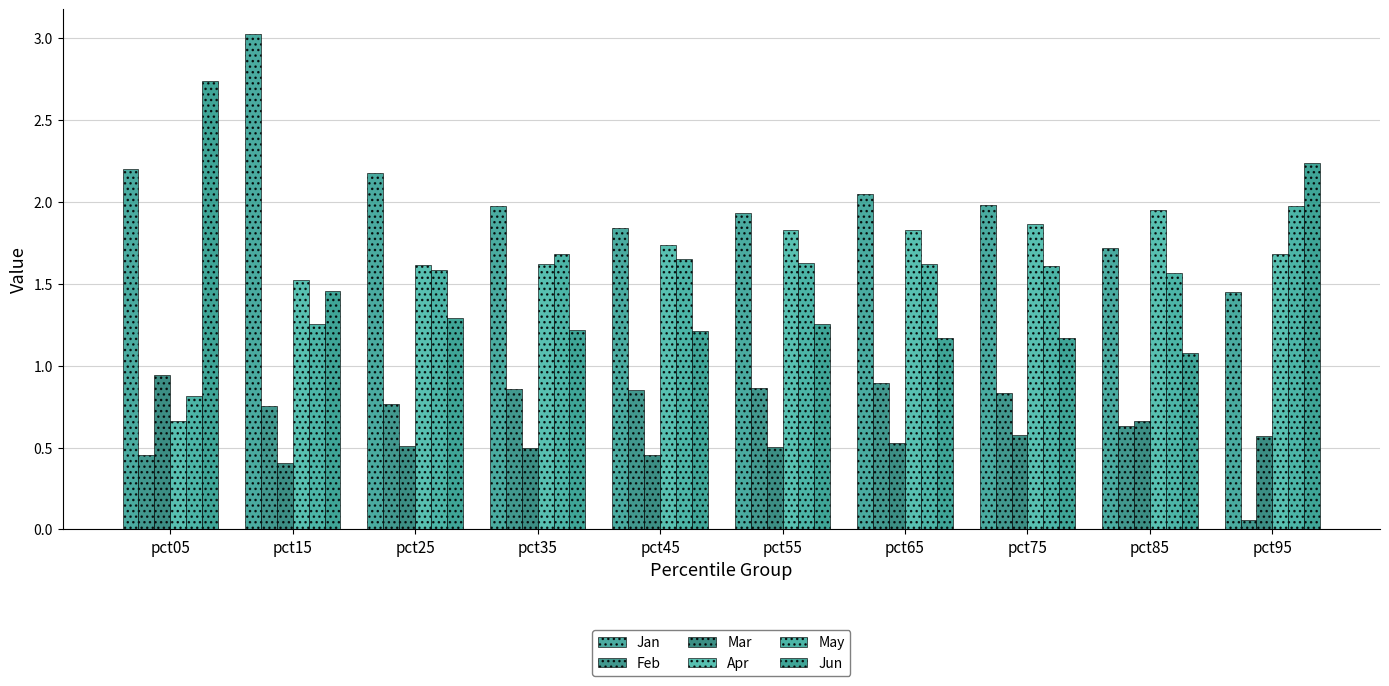

What is the sum of the May values at pct85 and pct35?

3.2